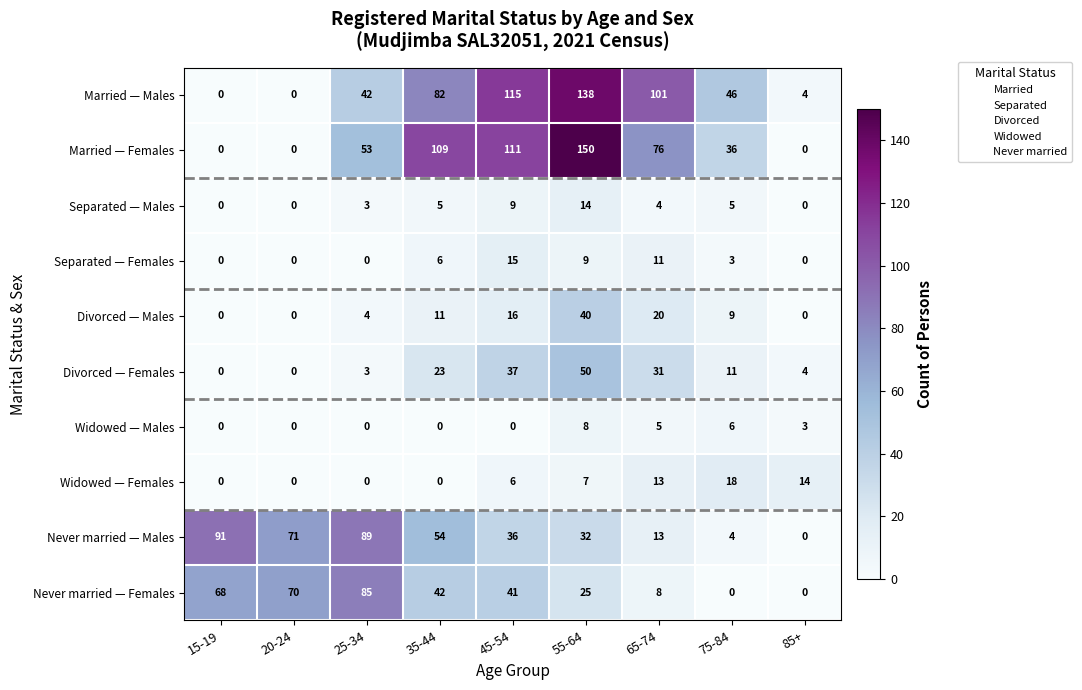

Which series has the largest range (max minus min)?

Married — Females